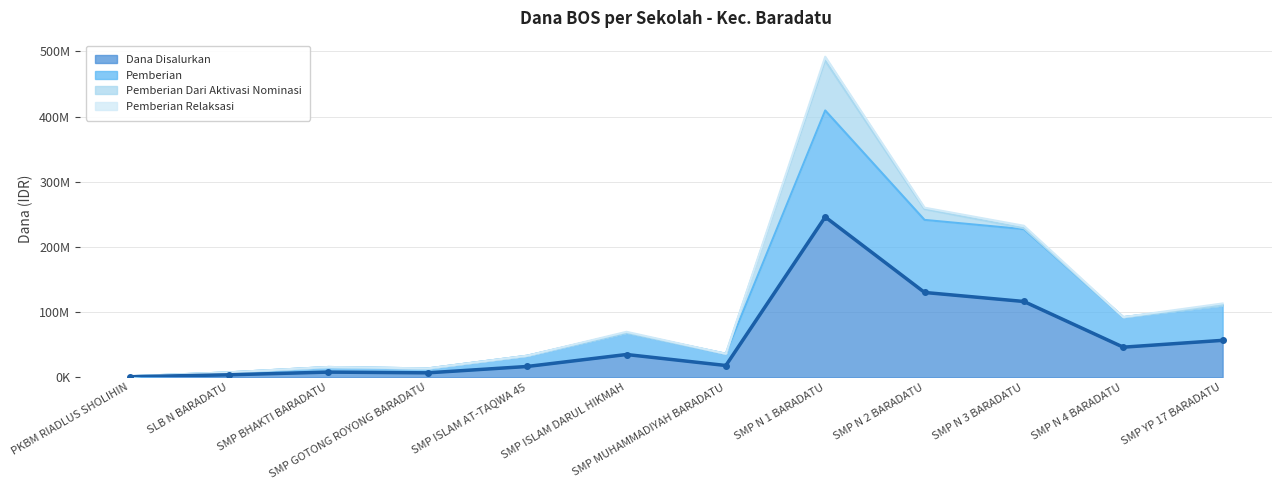

Does the chart have visible grid lines?

Yes